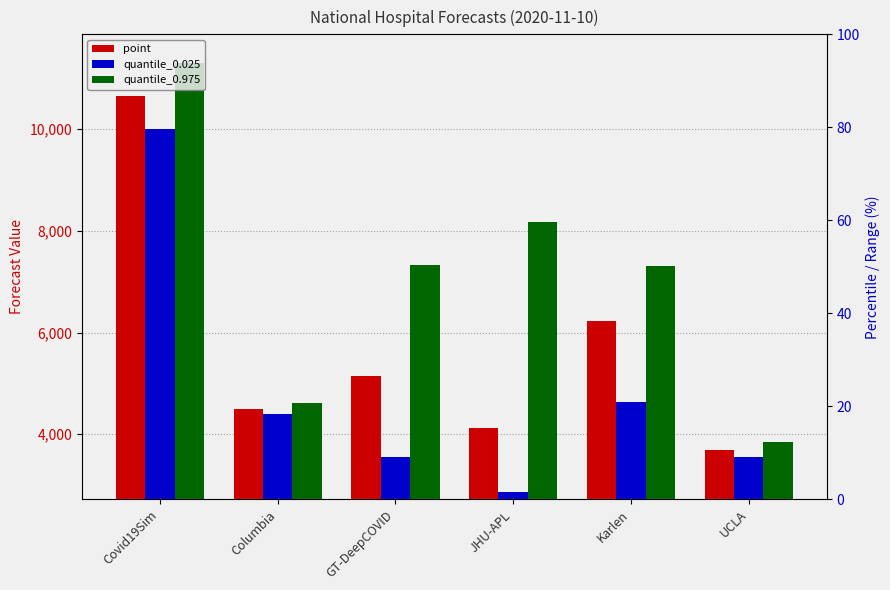

What is the minimum value for point?

3698